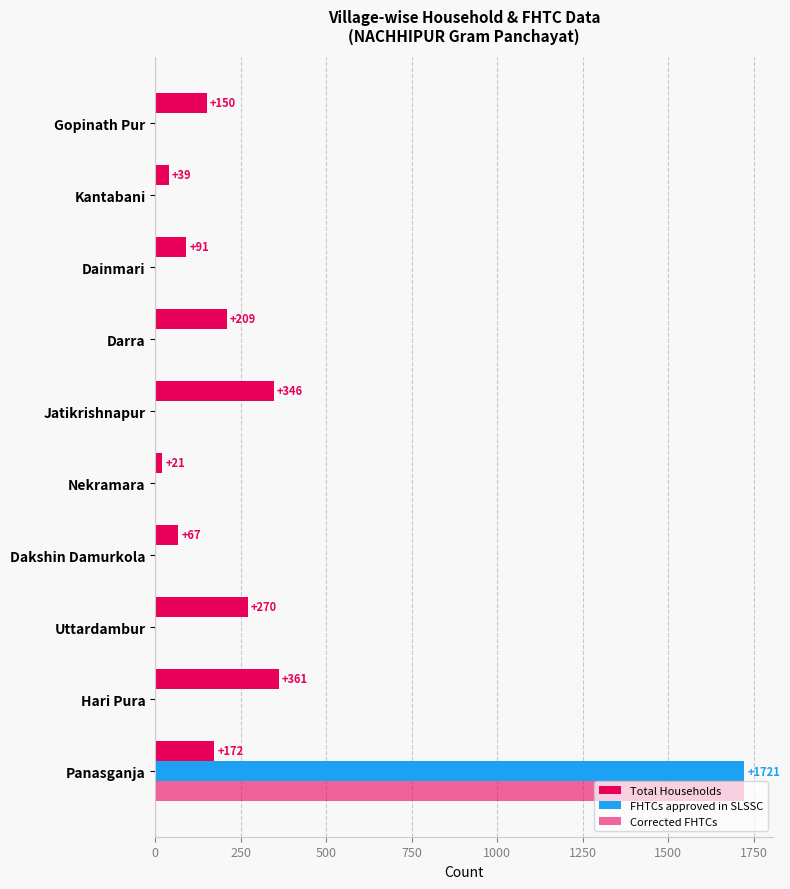

What is the maximum value shown in the chart?

1721